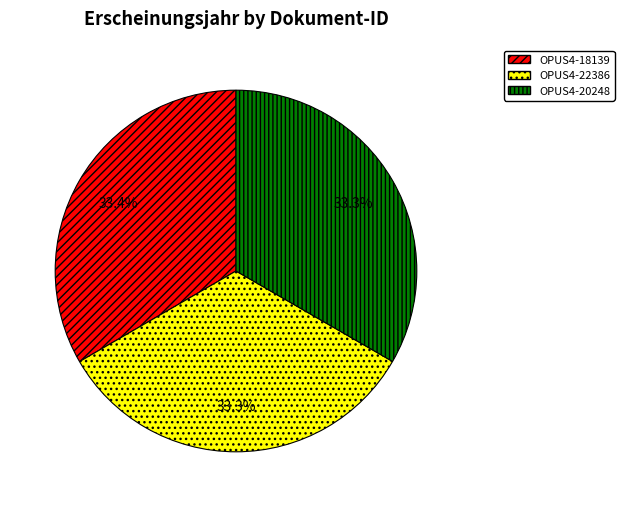

Combined, do OPUS4-20248 and OPUS4-22386 account for over 50%?

Yes